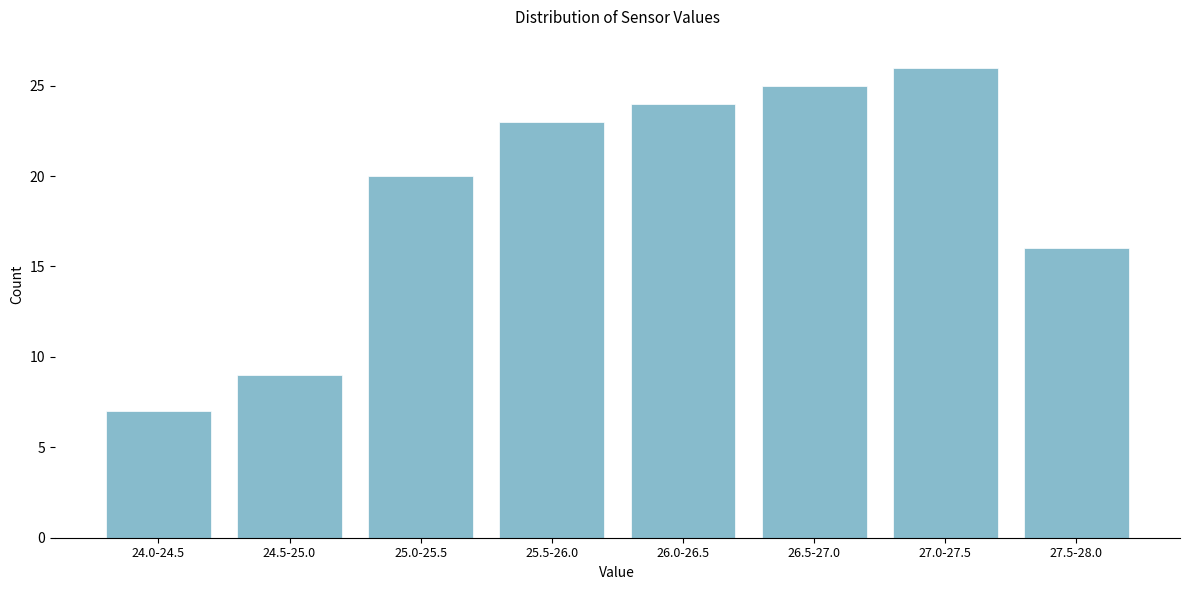

Reading right to left, what are all the values shown in this chart?

16	26	25	24	23	20	9	7